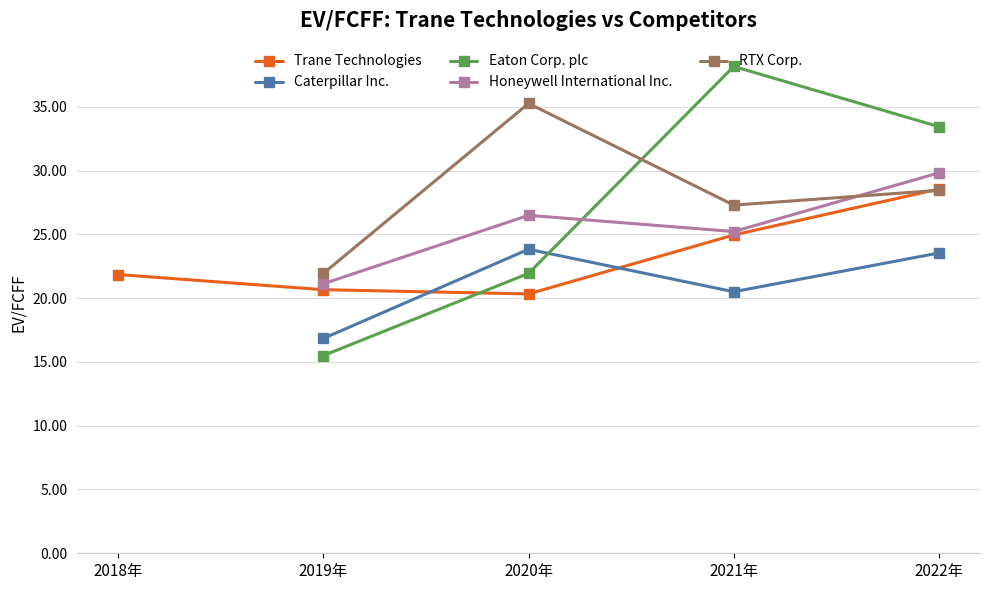

What is the value of the Honeywell International Inc. point at the 5th from the left?

29.8